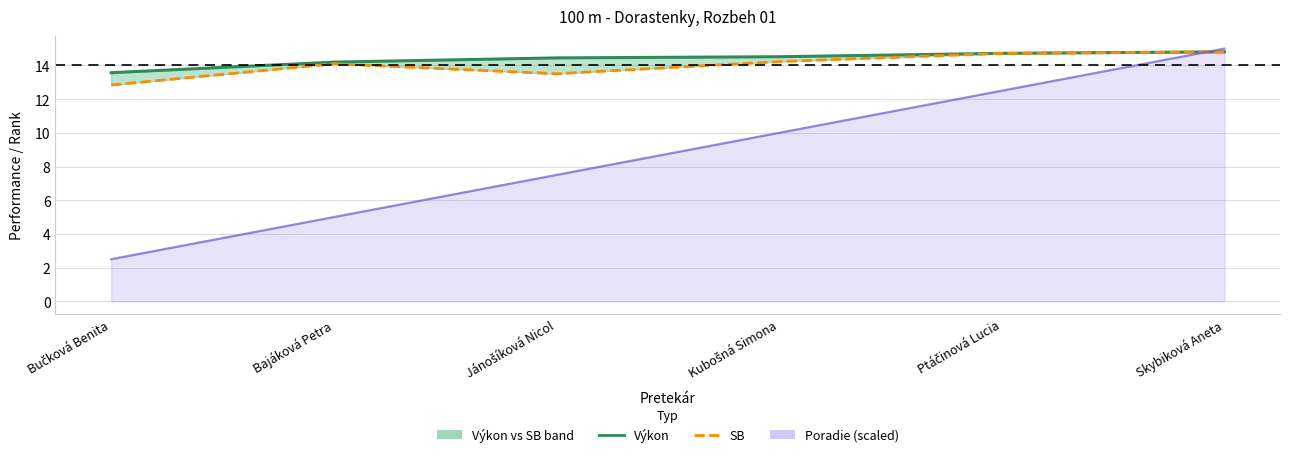

Count the Výkon values in the range 14 to 15.

5